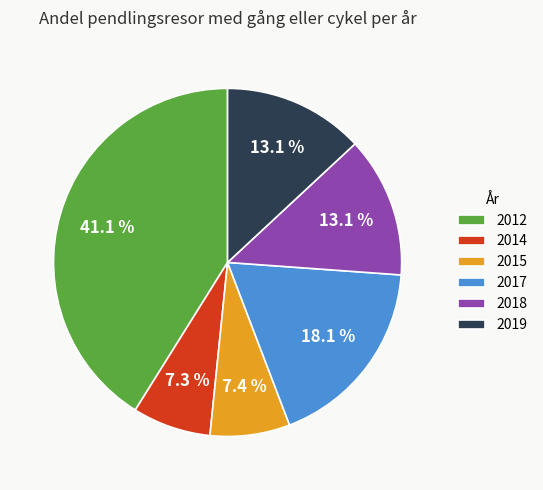

Does 2014 account for over 50% of the chart?

No